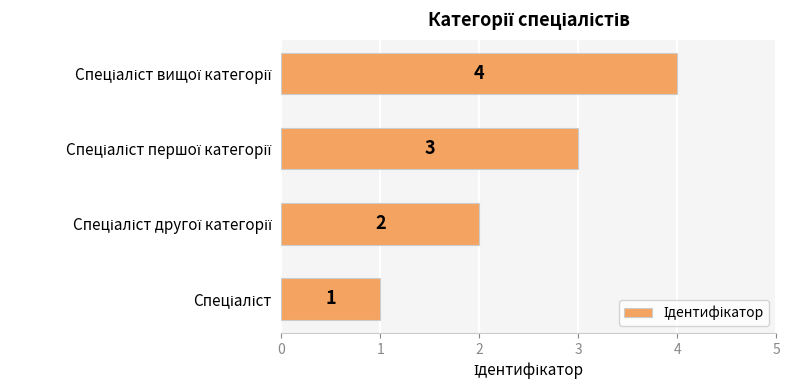

How many values are between 2 and 4?

3